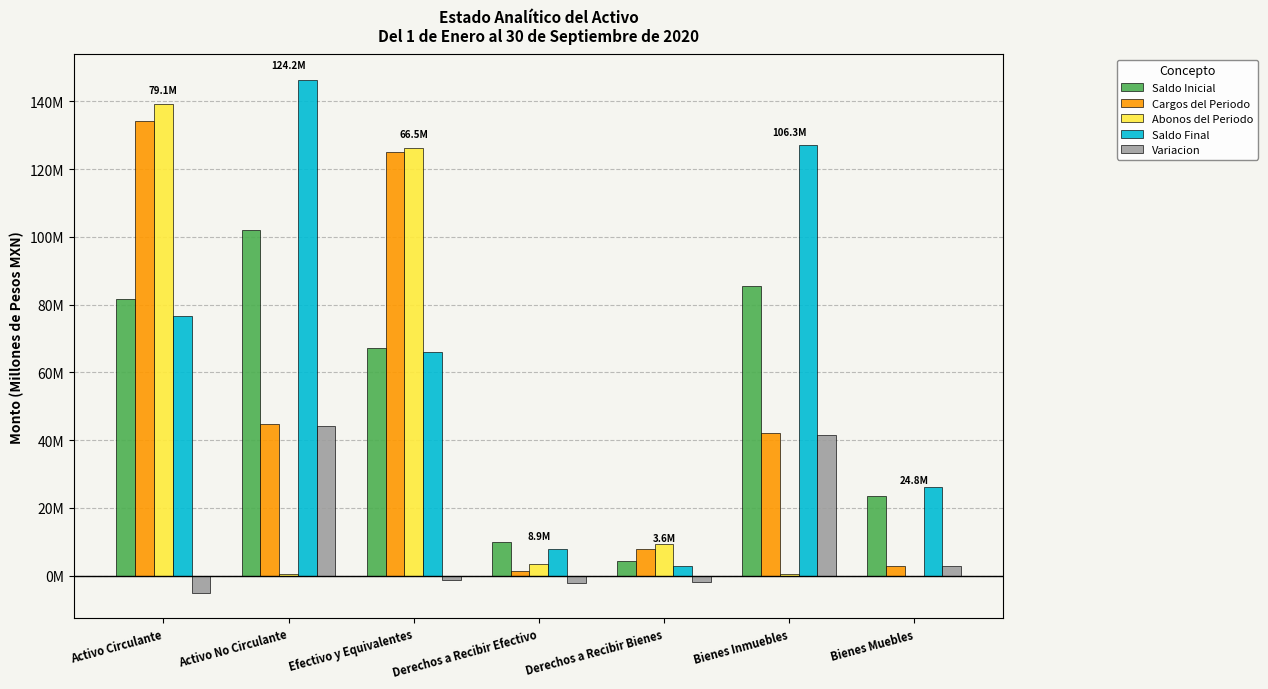

What is the sum of all Saldo Inicial values?

374.3